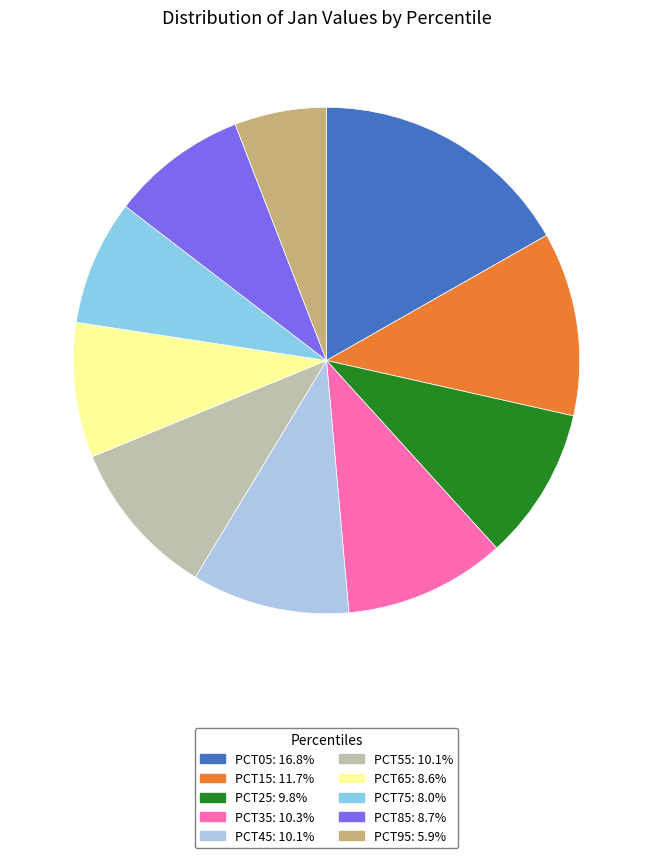

How many segments does this pie chart have?

10